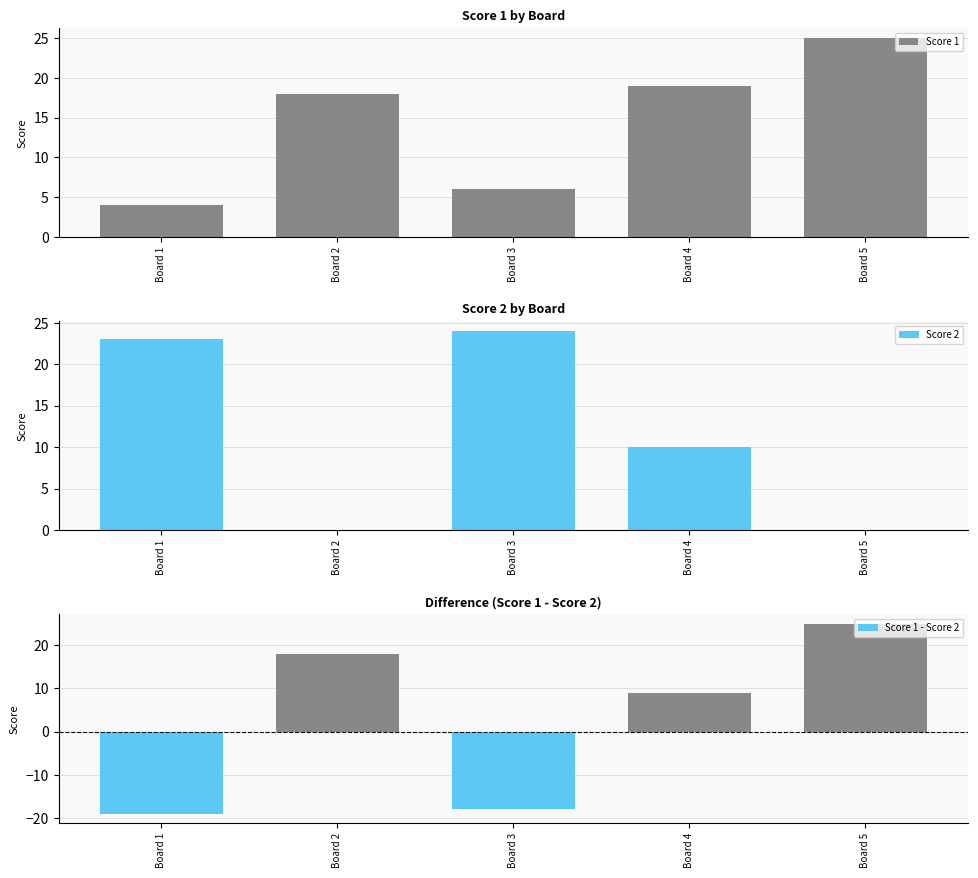

Is the value of Score 1 - Score 2 at Board 4 greater than the value of Score 2 at Board 4?

No